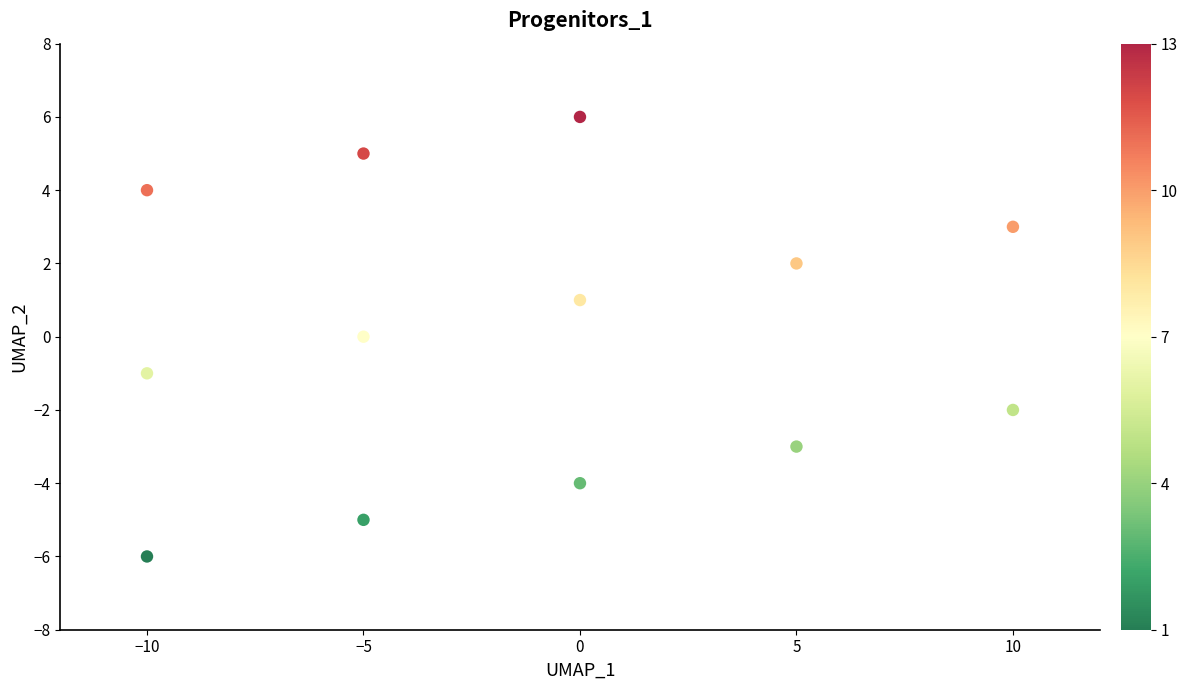

What is the range of X values (max minus min)?

20